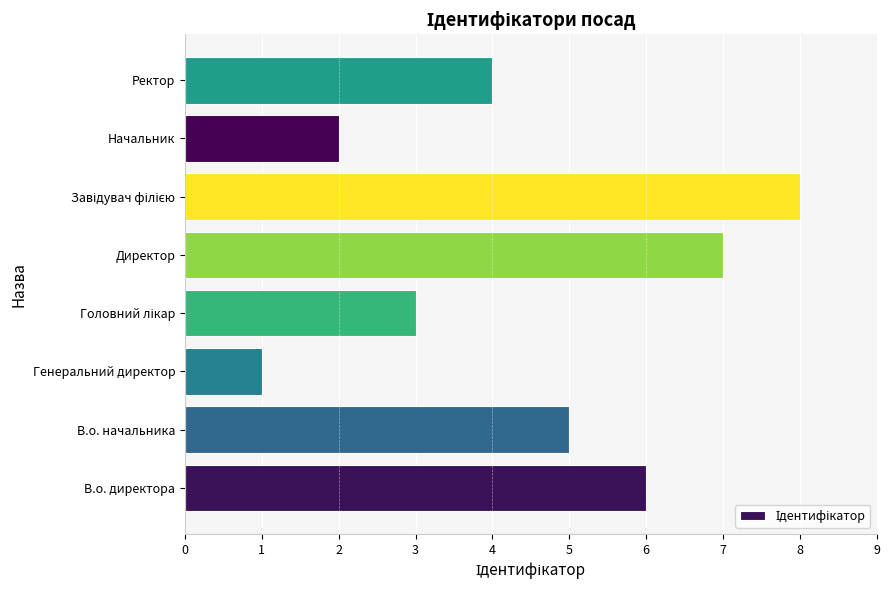

Which label corresponds to the smallest value in the chart?

Генеральний директор